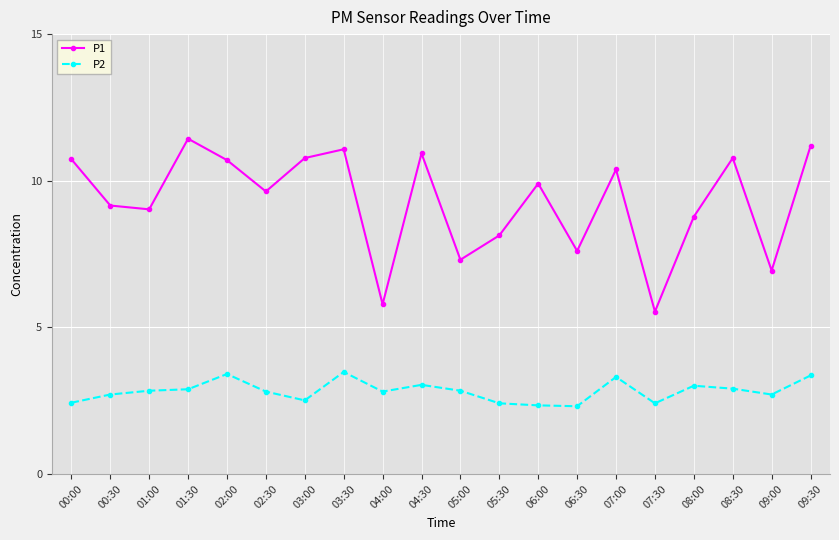

True or false: P1 and P2 cross at least once.

False